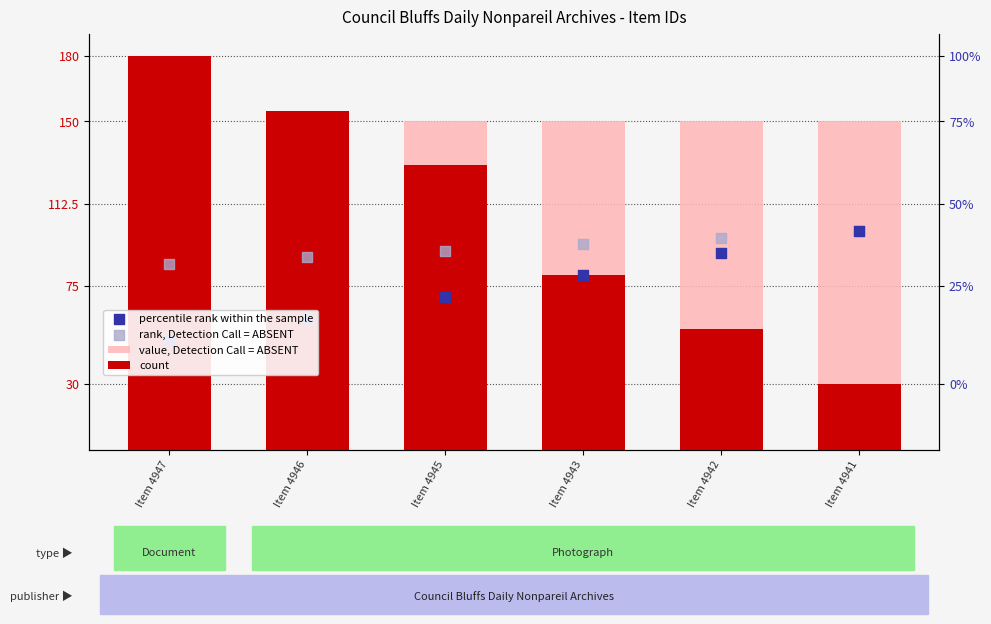

At which category is the sum across all series the highest?

Item 4947